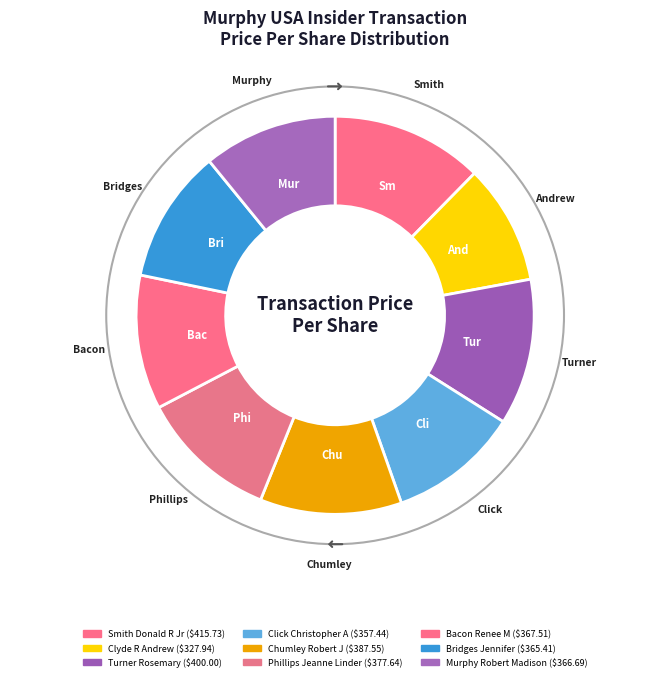

Which slice is the largest?

Smith Donald R Jr